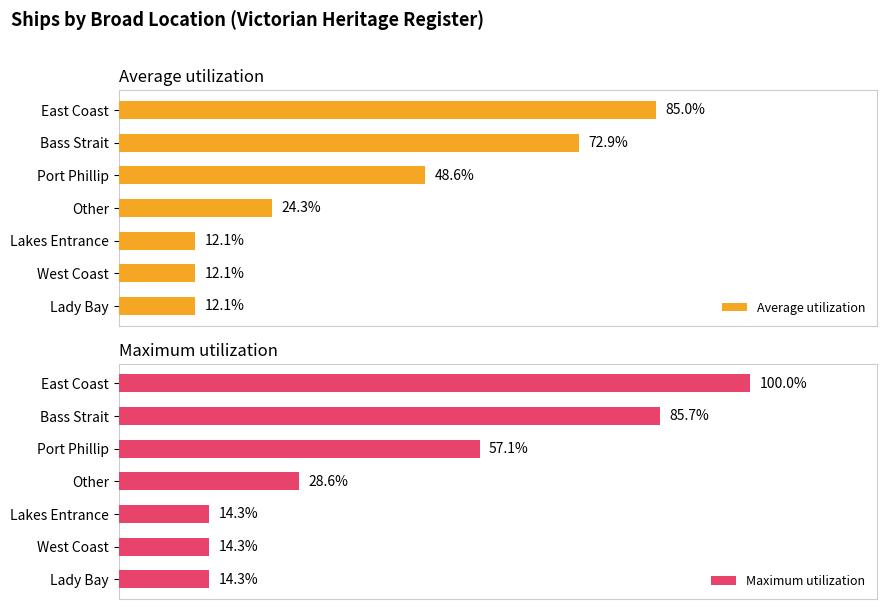

Is the value of Maximum utilization at East Coast greater than the value of Average utilization at Bass Strait?

Yes